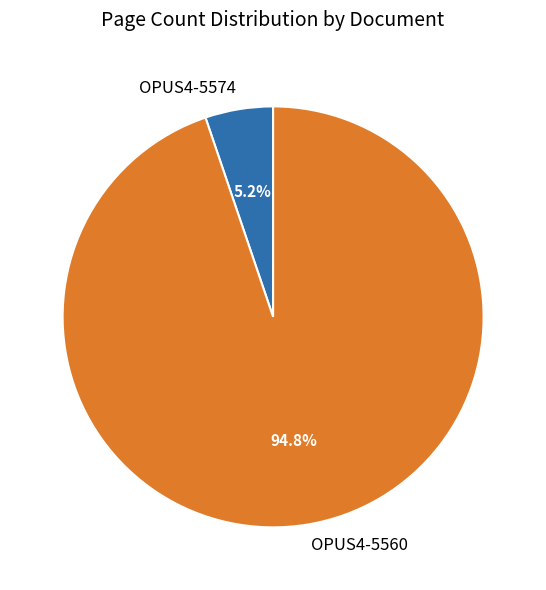

Which category accounts for the majority?

OPUS4-5560